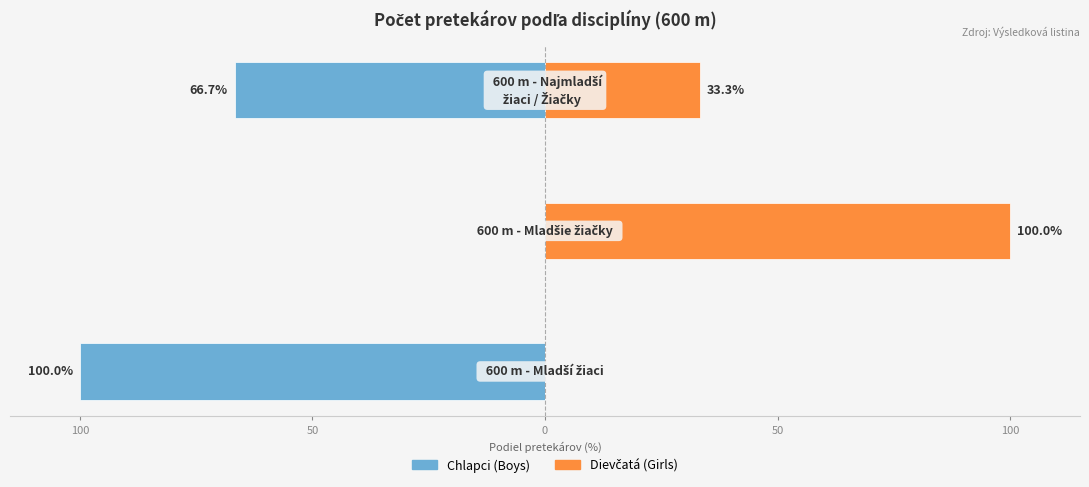

How many data points in Chlapci (Boys) are above -66?

1